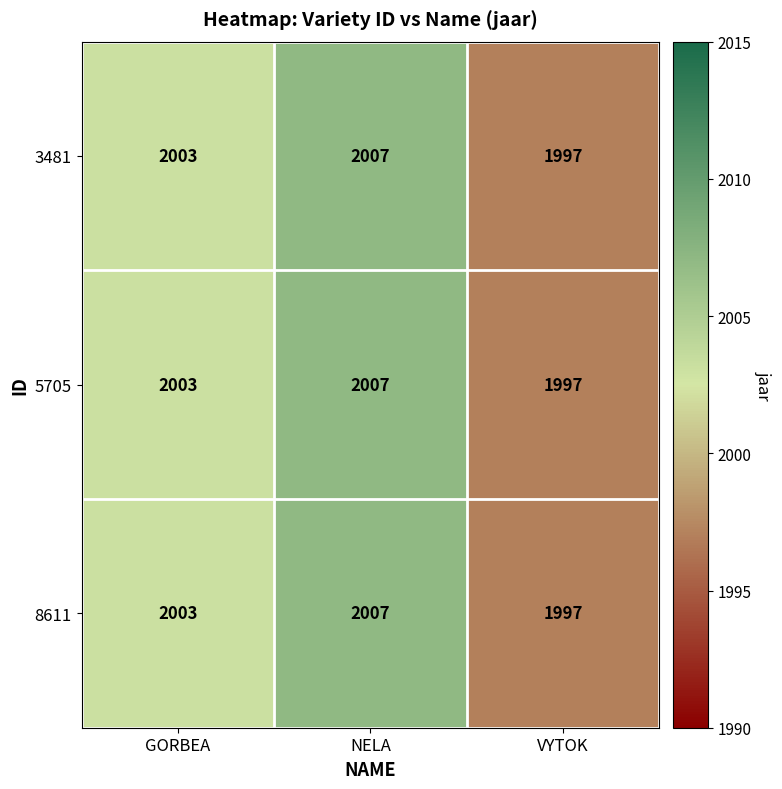

What is the minimum value for 3481?

1997